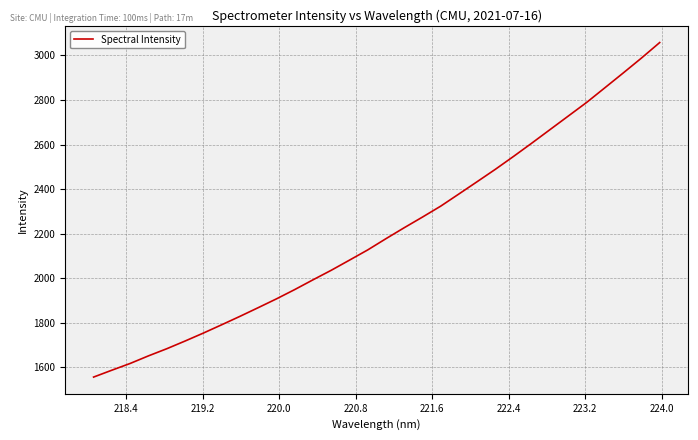

What is the minimum value shown in the chart?

1555.3